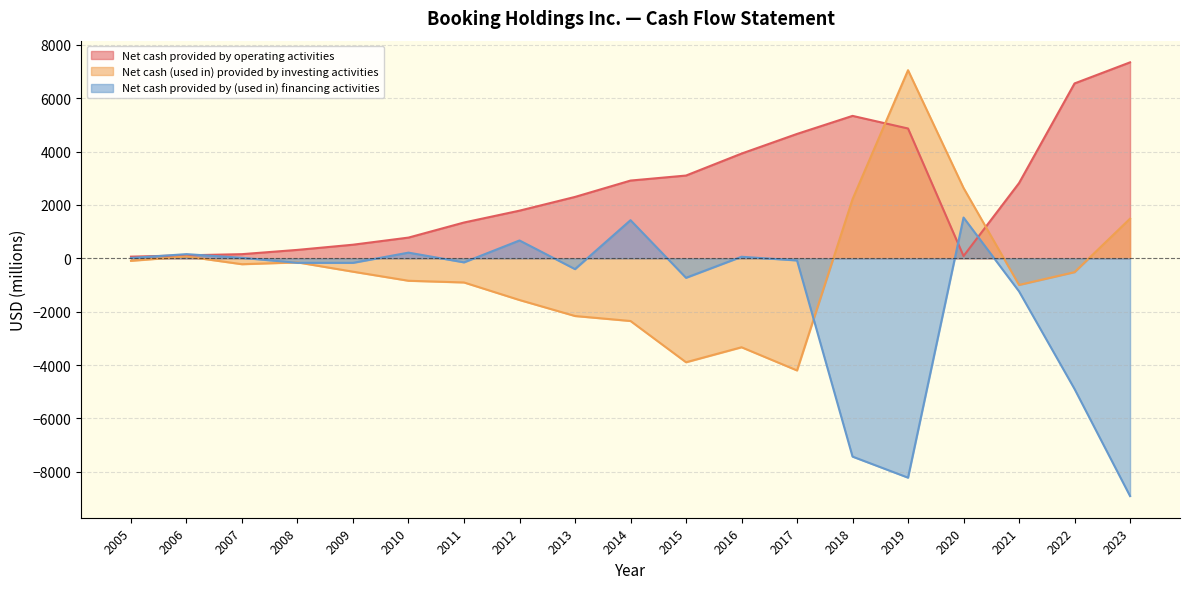

What is the maximum value for Net cash provided by (used in) financing activities?

1528